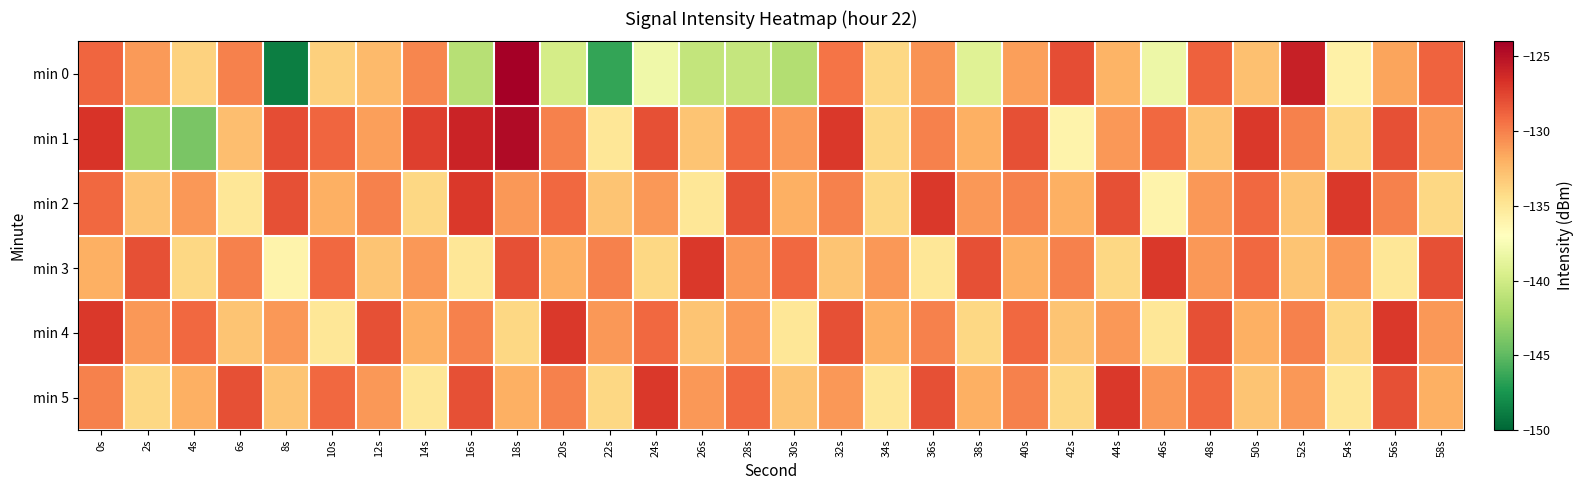

Reading left to right, transcribe all the data shown in this chart.

min 0: 0s=-128.9	2s=-131.1	4s=-133.7	6s=-130.1	8s=-148.8	10s=-133.6	12s=-132.5	14s=-130.2	16s=-141.3	18s=-124.0	20s=-139.8	22s=-146.5	24s=-138.1	26s=-140.8	28s=-140.6	30s=-141.5	32s=-129.5	34s=-134.0	36s=-130.8	38s=-139.1	40s=-131.3	42s=-127.9	44s=-132.1	46s=-138.1	48s=-128.7	50s=-132.8	52s=-125.7	54s=-135.8	56s=-131.5	58s=-128.8
min 1: 0s=-126.8	2s=-142.3	4s=-144.0	6s=-132.7	8s=-127.9	10s=-128.9	12s=-131.3	14s=-127.3	16s=-126.0	18s=-124.7	20s=-130.0	22s=-135.0	24s=-128.0	26s=-133.0	28s=-129.0	30s=-131.0	32s=-127.0	34s=-134.0	36s=-130.0	38s=-132.0	40s=-128.0	42s=-136.0	44s=-131.0	46s=-129.0	48s=-133.0	50s=-127.0	52s=-130.0	54s=-134.0	56s=-128.0	58s=-131.0
min 2: 0s=-129.0	2s=-133.0	4s=-131.0	6s=-135.0	8s=-128.0	10s=-132.0	12s=-130.0	14s=-134.0	16s=-127.0	18s=-131.0	20s=-129.0	22s=-133.0	24s=-131.0	26s=-135.0	28s=-128.0	30s=-132.0	32s=-130.0	34s=-134.0	36s=-127.0	38s=-131.0	40s=-130.0	42s=-132.0	44s=-128.0	46s=-136.0	48s=-131.0	50s=-129.0	52s=-133.0	54s=-127.0	56s=-130.0	58s=-134.0
min 3: 0s=-132.0	2s=-128.0	4s=-134.0	6s=-130.0	8s=-136.0	10s=-129.0	12s=-133.0	14s=-131.0	16s=-135.0	18s=-128.0	20s=-132.0	22s=-130.0	24s=-134.0	26s=-127.0	28s=-131.0	30s=-129.0	32s=-133.0	34s=-131.0	36s=-135.0	38s=-128.0	40s=-132.0	42s=-130.0	44s=-134.0	46s=-127.0	48s=-131.0	50s=-129.0	52s=-133.0	54s=-131.0	56s=-135.0	58s=-128.0
min 4: 0s=-127.0	2s=-131.0	4s=-129.0	6s=-133.0	8s=-131.0	10s=-135.0	12s=-128.0	14s=-132.0	16s=-130.0	18s=-134.0	20s=-127.0	22s=-131.0	24s=-129.0	26s=-133.0	28s=-131.0	30s=-135.0	32s=-128.0	34s=-132.0	36s=-130.0	38s=-134.0	40s=-129.0	42s=-133.0	44s=-131.0	46s=-135.0	48s=-128.0	50s=-132.0	52s=-130.0	54s=-134.0	56s=-127.0	58s=-131.0
min 5: 0s=-130.0	2s=-134.0	4s=-132.0	6s=-128.0	8s=-133.0	10s=-129.0	12s=-131.0	14s=-135.0	16s=-128.0	18s=-132.0	20s=-130.0	22s=-134.0	24s=-127.0	26s=-131.0	28s=-129.0	30s=-133.0	32s=-131.0	34s=-135.0	36s=-128.0	38s=-132.0	40s=-130.0	42s=-134.0	44s=-127.0	46s=-131.0	48s=-129.0	50s=-133.0	52s=-131.0	54s=-135.0	56s=-128.0	58s=-132.0